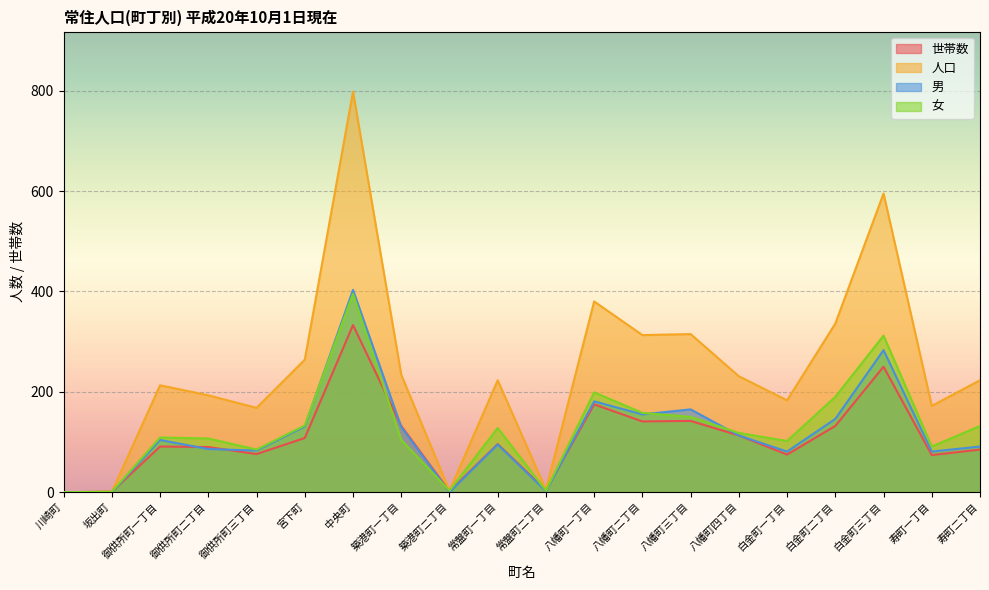

What is the value of the 女 point at the 13th from the left?

158